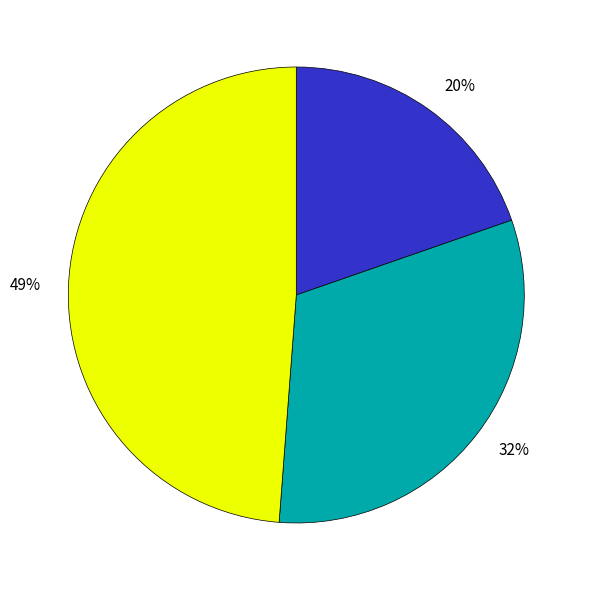

Does any single category account for the majority?

No